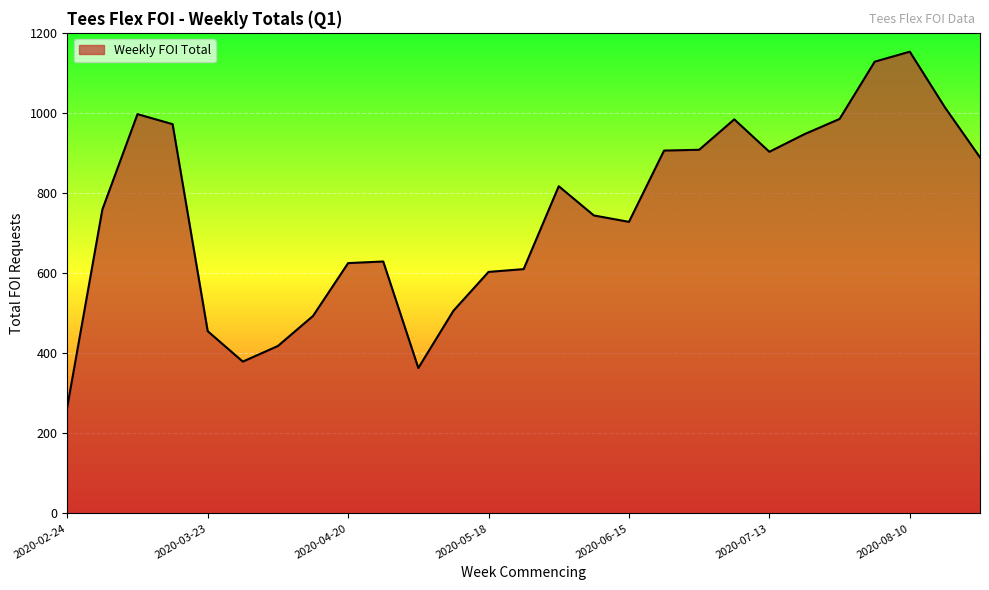

What is the difference between the maximum and minimum values?

887